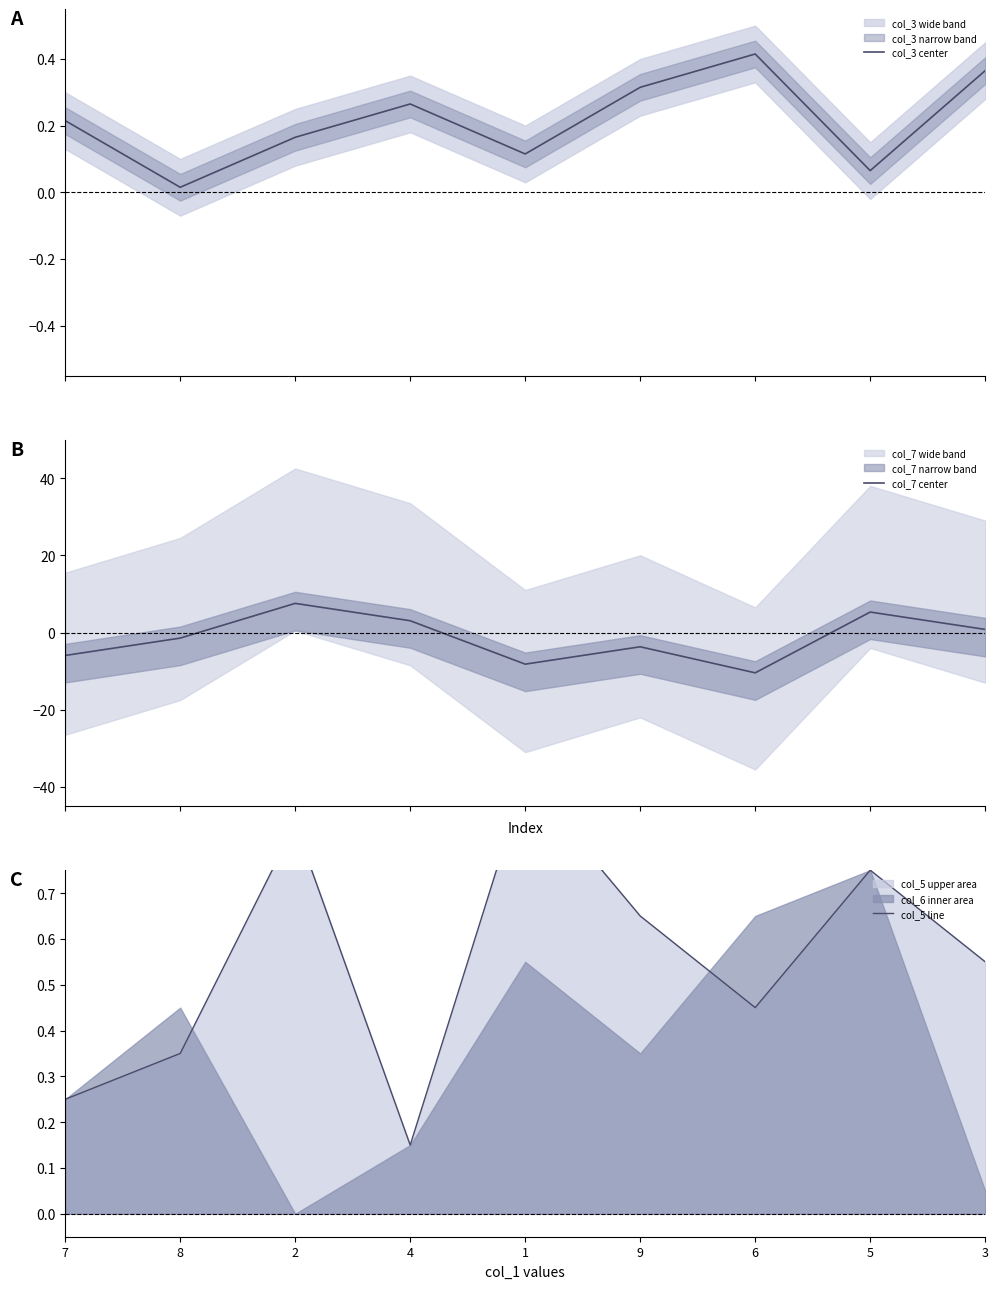

Reading left to right, transcribe all the data shown in this chart.

col_3 center: 0.2	0.0	0.2	0.3	0.1	0.3	0.4	0.1	0.4
col_7 center: -5.9	-1.5	7.5	3.0	-8.2	-3.7	-10.4	5.3	0.8
col_5 line: 0.2	0.3	0.9	0.2	1.0	0.7	0.5	0.8	0.6